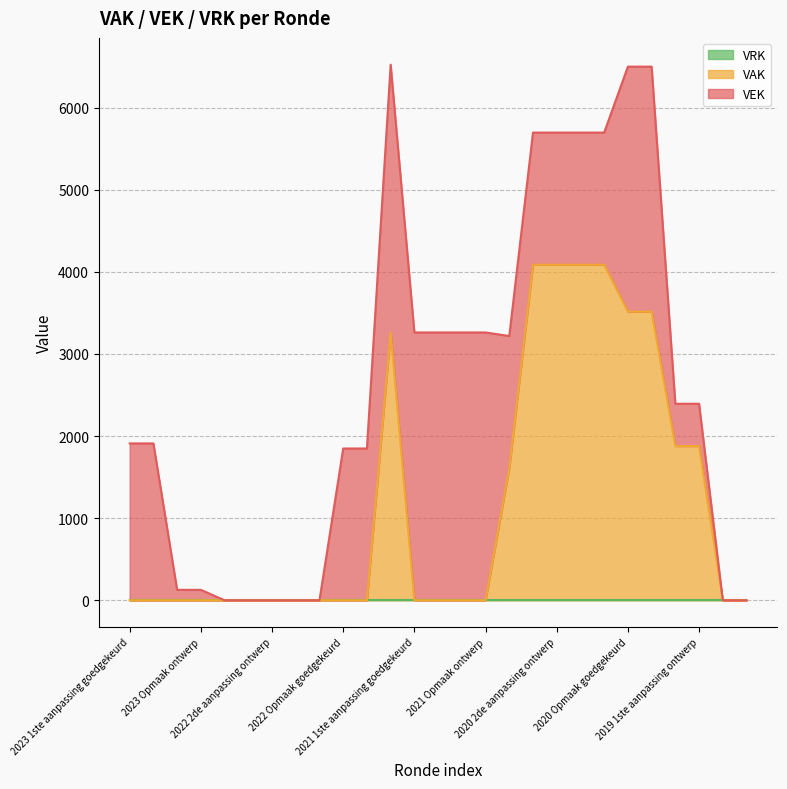

True or false: VEK and VRK cross at least once.

False